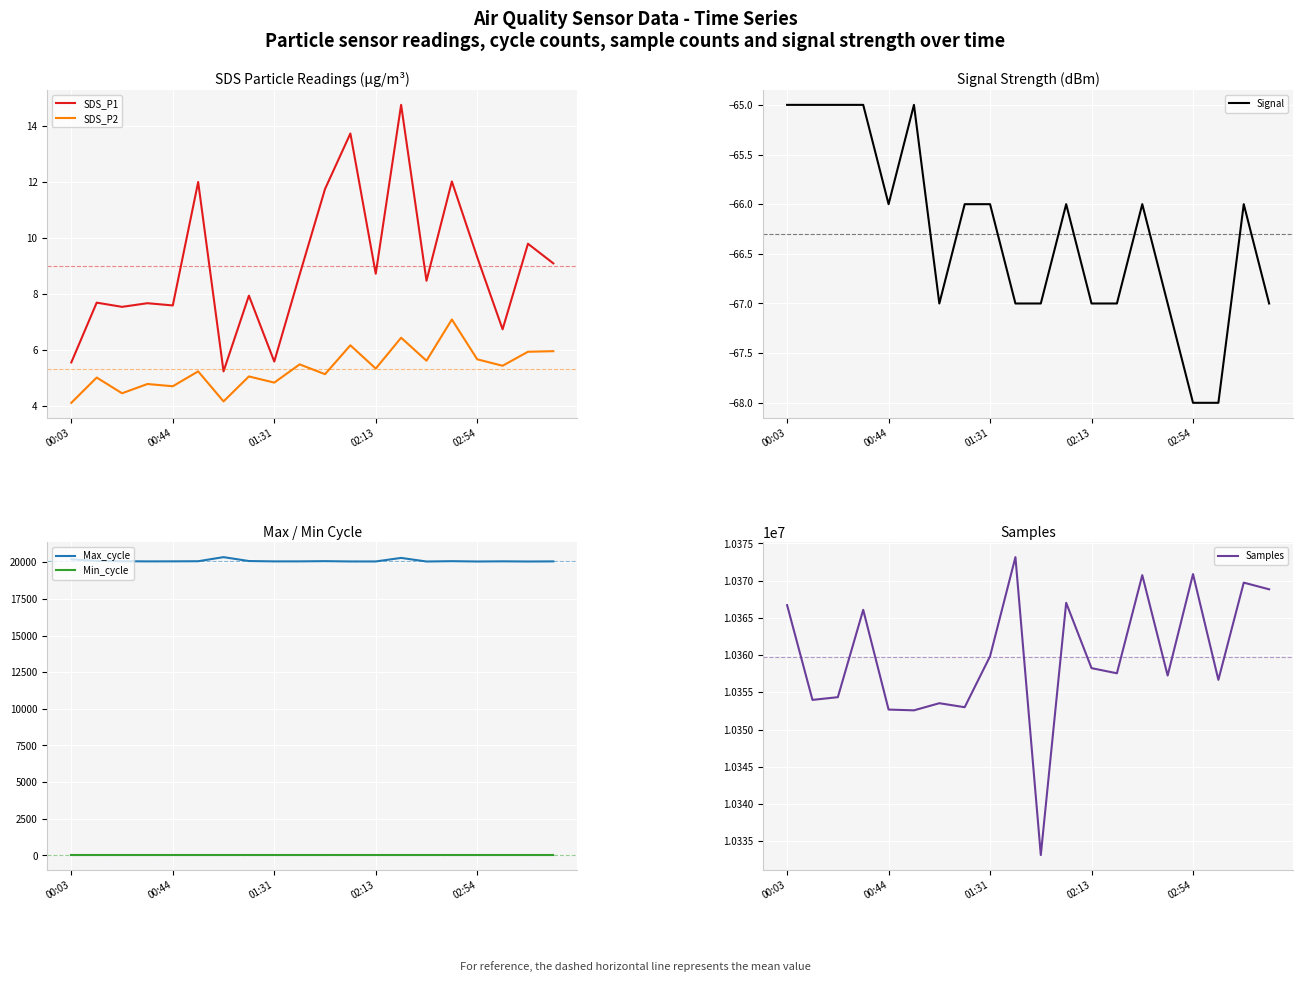

True or false: SDS_P1 and SDS_P2 intersect in this chart.

False